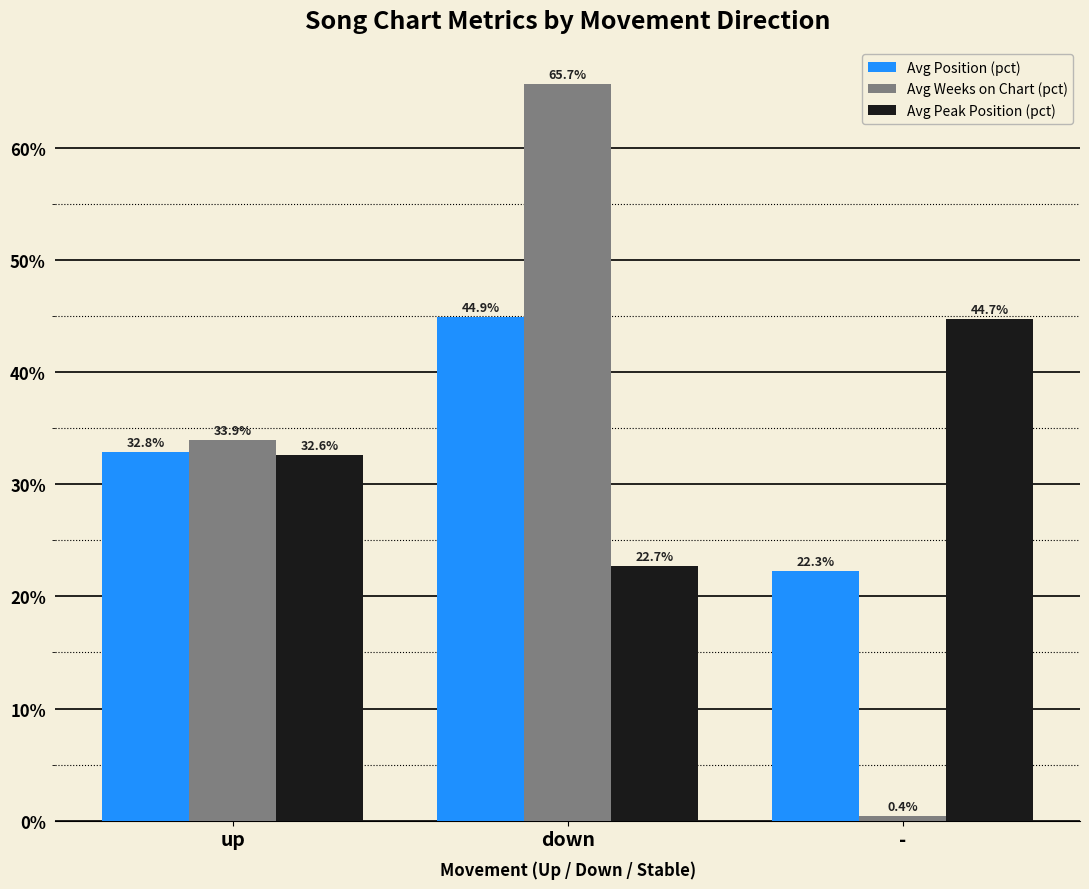

What is the difference between the maximum and second lowest values in the Avg Position (pct) series?

12.1